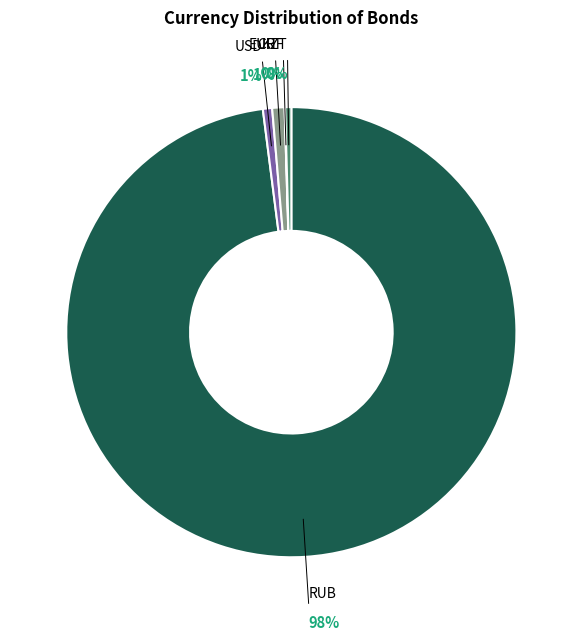

Is KZT the majority of the pie?

No